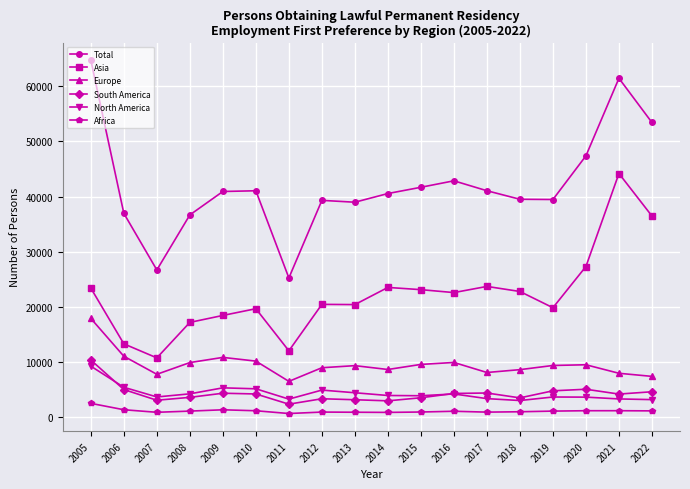

What is the maximum value for Africa?

2511